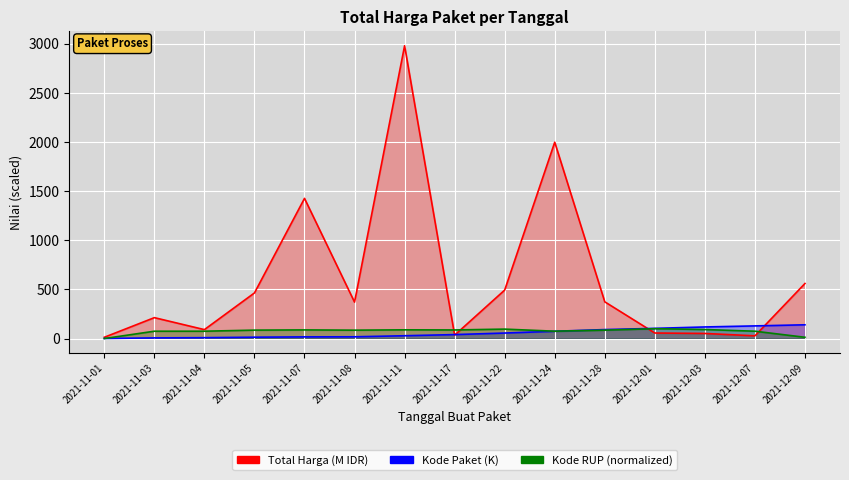

Reading left to right, extract all data points from this chart.

Total Harga (M): 2021-11-01=12.8	2021-11-03=212.4	2021-11-04=90.7	2021-11-05=464.0	2021-11-07=1425.9	2021-11-08=370.5	2021-11-11=2979.0	2021-11-17=34.3	2021-11-22=493.0	2021-11-24=1997.3	2021-11-28=373.4	2021-12-01=56.2	2021-12-03=51.6	2021-12-07=27.4	2021-12-09=560.0
Kode Paket: 2021-11-01=0.5	2021-11-03=6.5	2021-11-04=8.7	2021-11-05=13.7	2021-11-07=16.8	2021-11-08=17.6	2021-11-11=28.4	2021-11-17=40.1	2021-11-22=55.8	2021-11-24=73.9	2021-11-28=91.1	2021-12-01=103.5	2021-12-03=117.8	2021-12-07=128.5	2021-12-09=139.8
Kode RUP: 2021-11-01=0.0	2021-11-03=74.5	2021-11-04=74.5	2021-11-05=85.5	2021-11-07=87.7	2021-11-08=85.1	2021-11-11=88.5	2021-11-17=87.2	2021-11-22=95.8	2021-11-24=74.5	2021-11-28=85.2	2021-12-01=100.0	2021-12-03=91.5	2021-12-07=74.5	2021-12-09=12.7